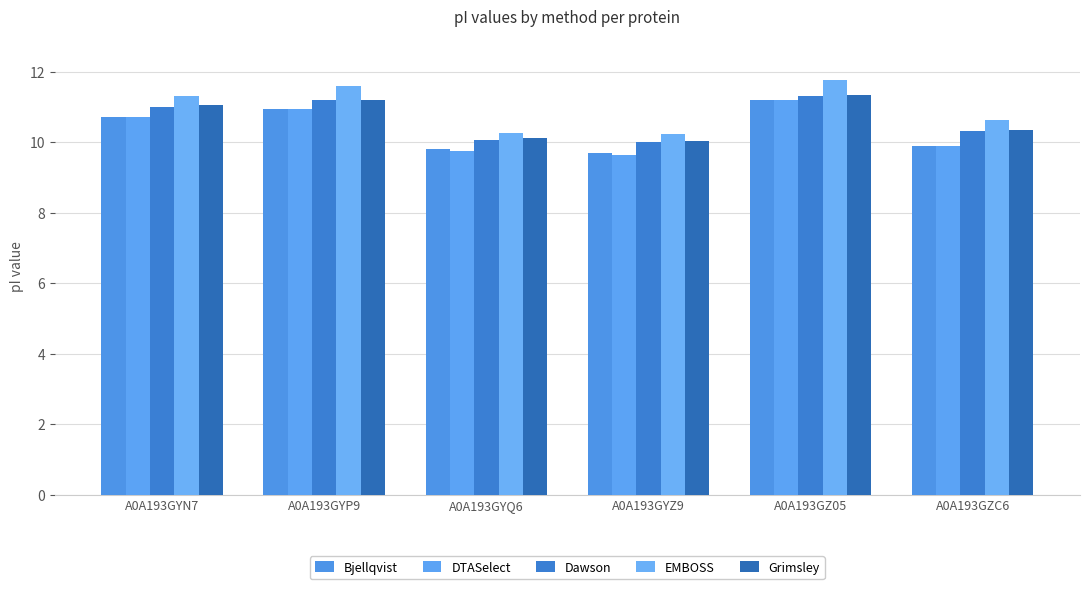

How many bars are there in total?

30